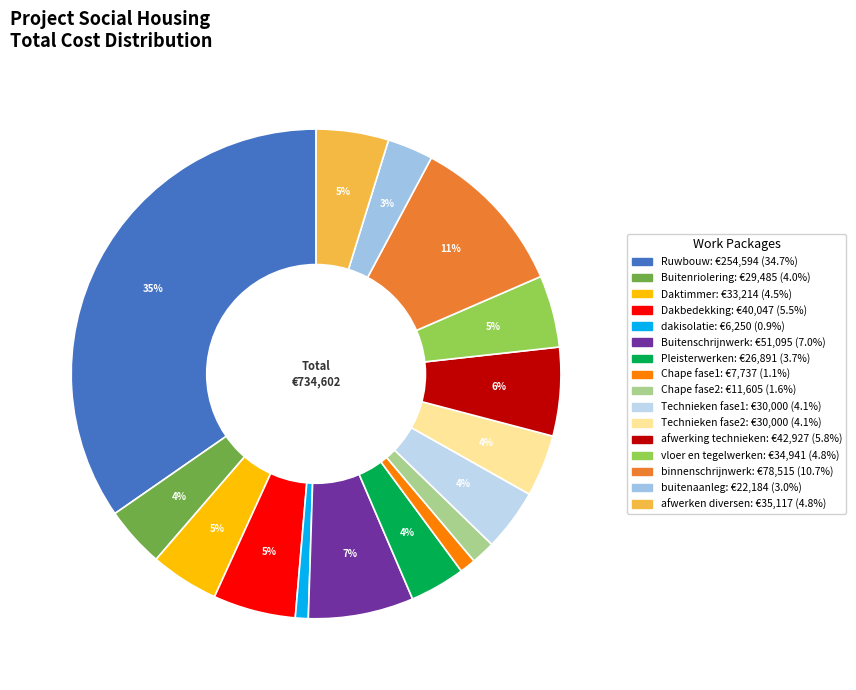

Combined, what portion of the pie is Dakbedekking and Ruwbouw?

40.1%